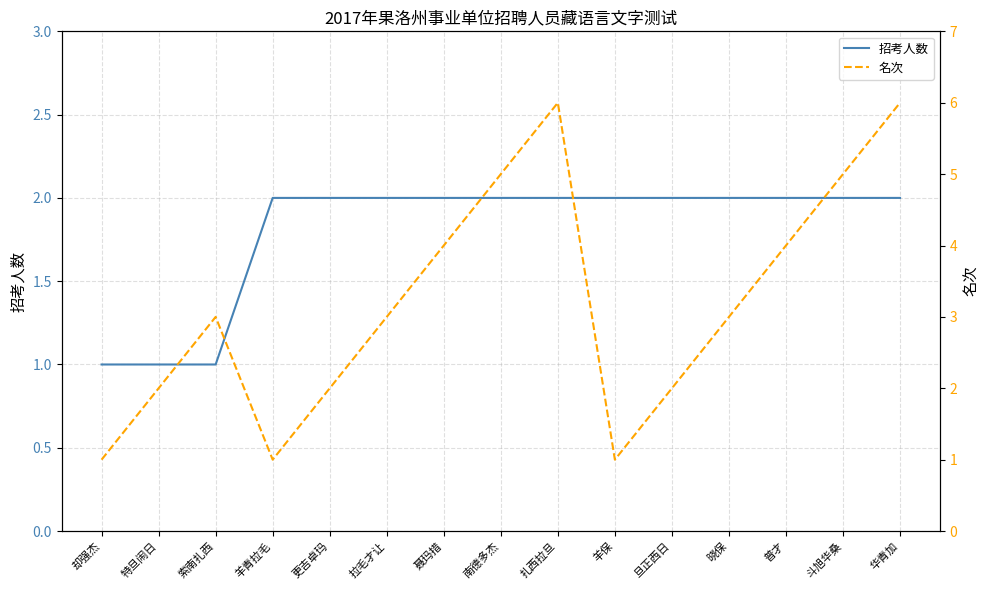

Reading left to right, transcribe all the data shown in this chart.

招考人数: 却强杰=1	特旦闹日=1	索南扎西=1	羊青拉毛=2	更吉卓玛=2	拉毛才让=2	聂玛措=2	南德多杰=2	扎西拉旦=2	羊保=2	旦正西日=2	晓保=2	普才=2	斗旭华桑=2	华青加=2
名次: 却强杰=1	特旦闹日=2	索南扎西=3	羊青拉毛=1	更吉卓玛=2	拉毛才让=3	聂玛措=4	南德多杰=5	扎西拉旦=6	羊保=1	旦正西日=2	晓保=3	普才=4	斗旭华桑=5	华青加=6